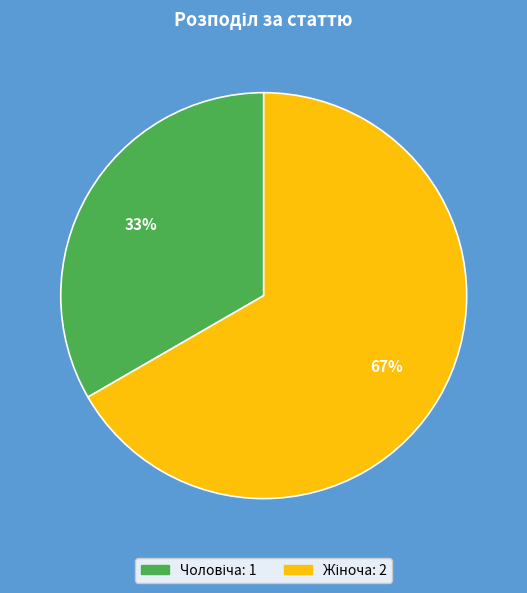

Is there a majority slice in this chart?

Yes